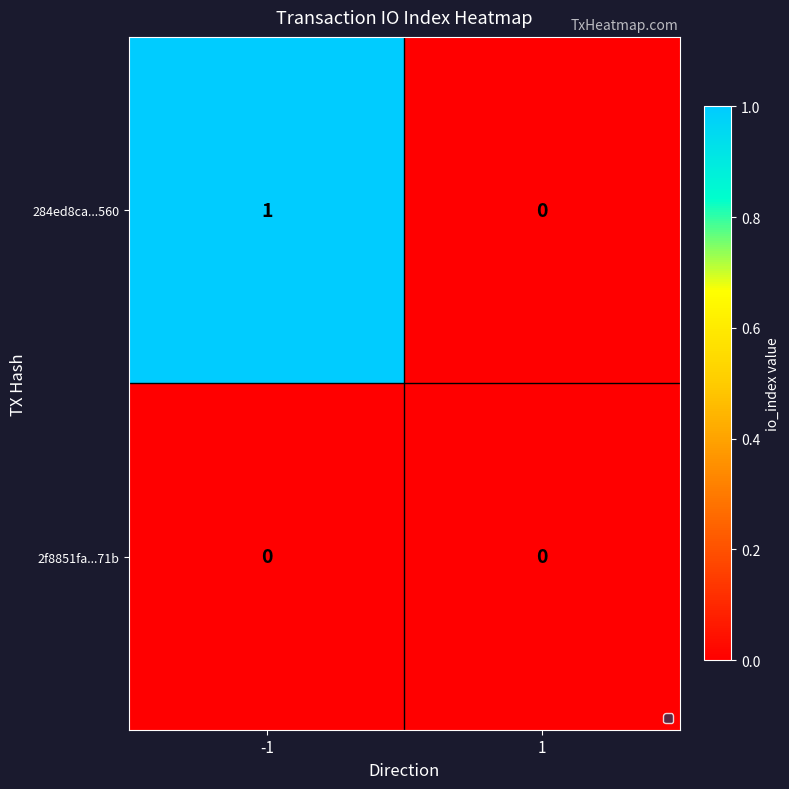

What is the difference between the highest and lowest values at -1?

1